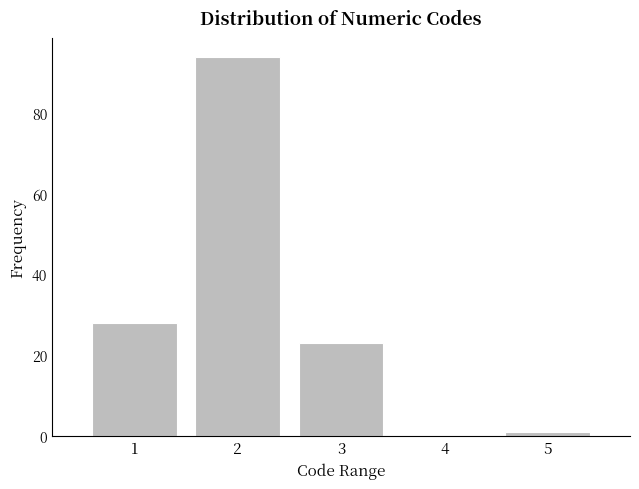

Reading left to right, extract all data points from this chart.

1=28	2=94	3=23	4=0	5=1